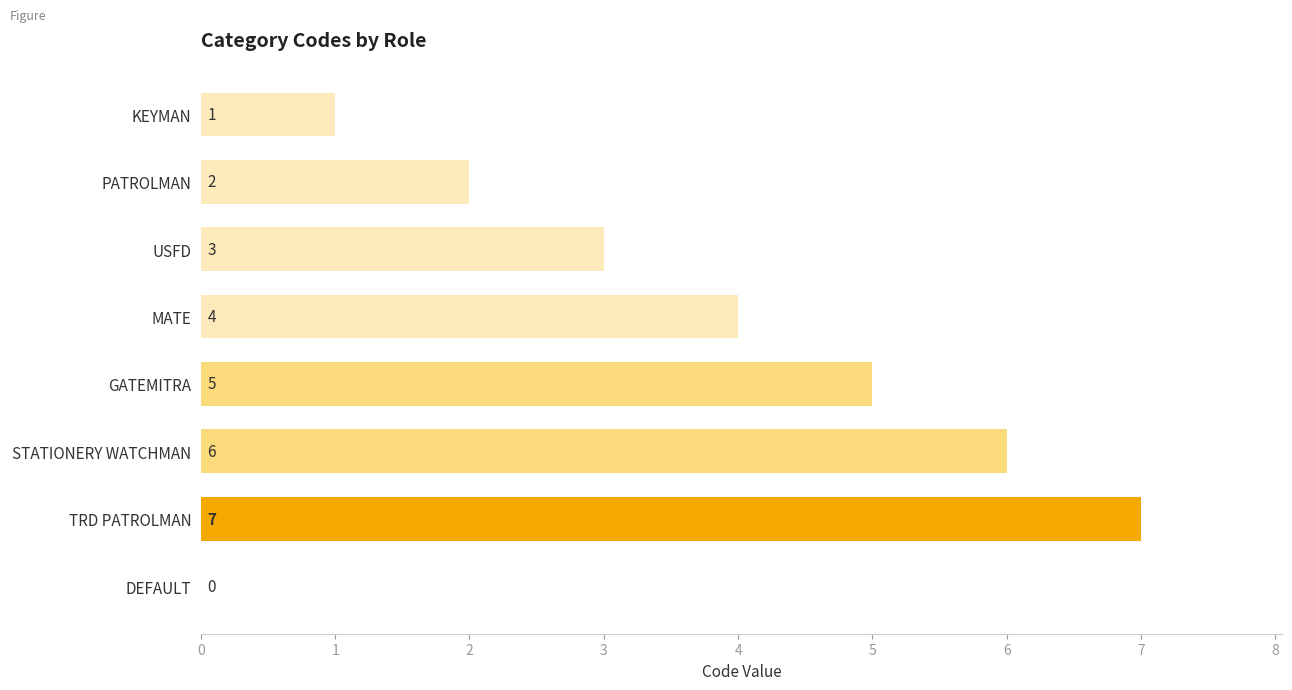

How many values are between 2 and 6?

5